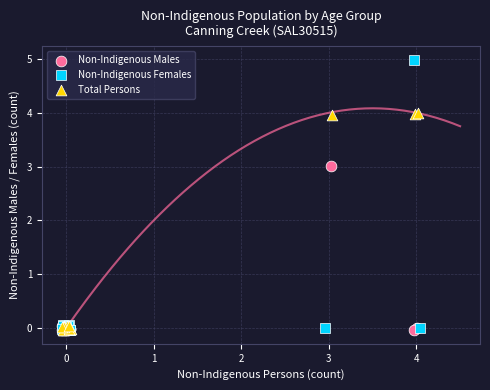

Which series contains the highest Y value?

Non-Indigenous Females